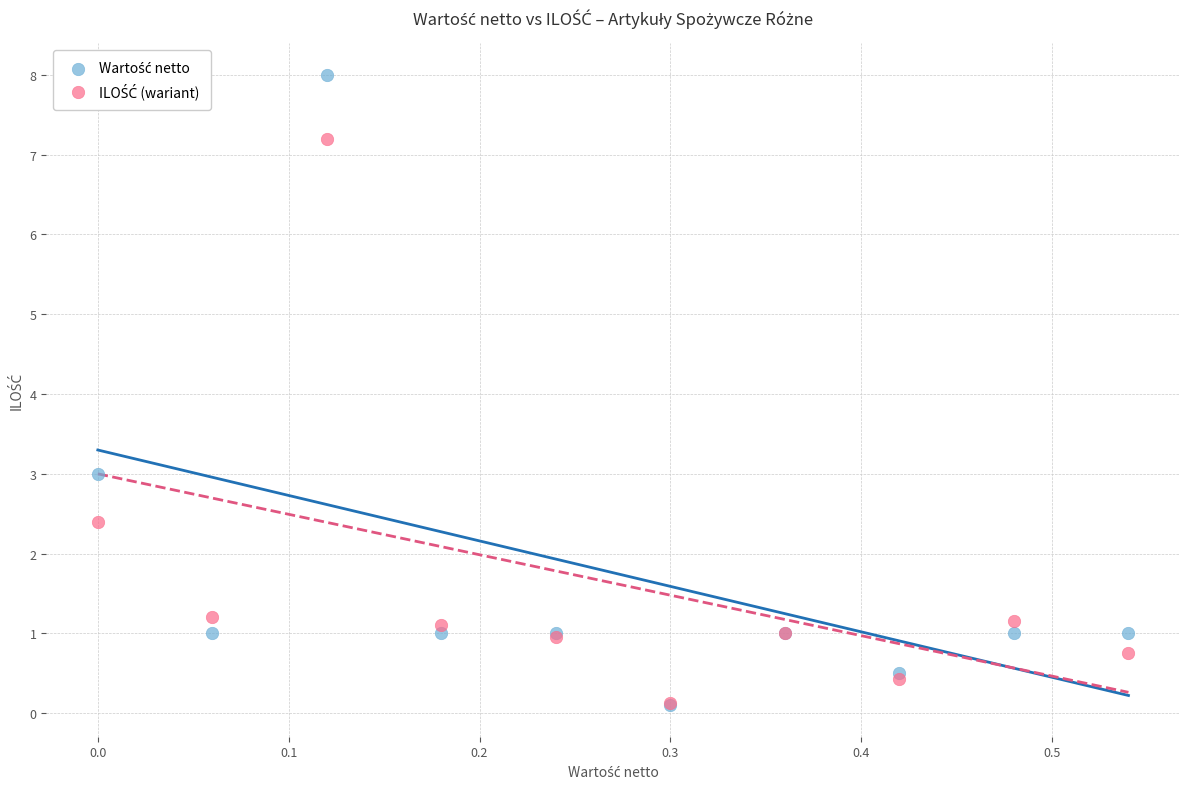

Across all series, what Y value is closest to 4?

3.0